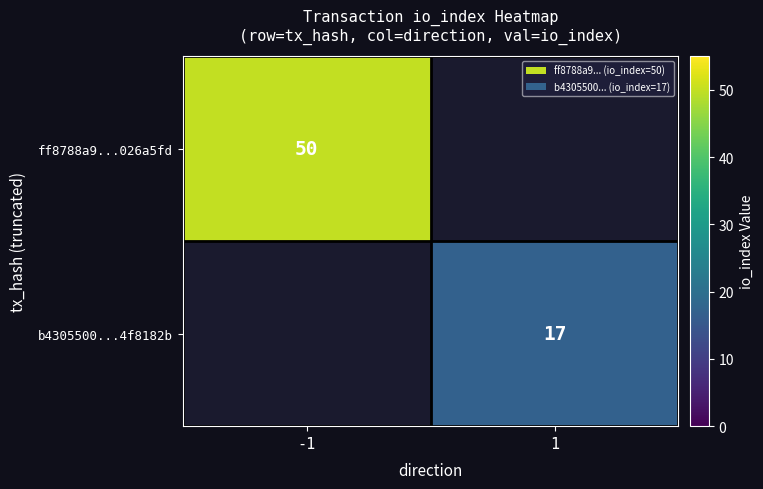

True or false: b4305500...4f8182b has a value of 17 at 1.

True